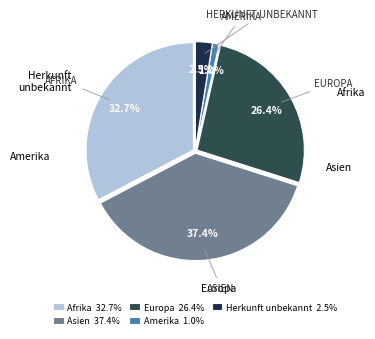

Which slice is the smallest?

Amerika